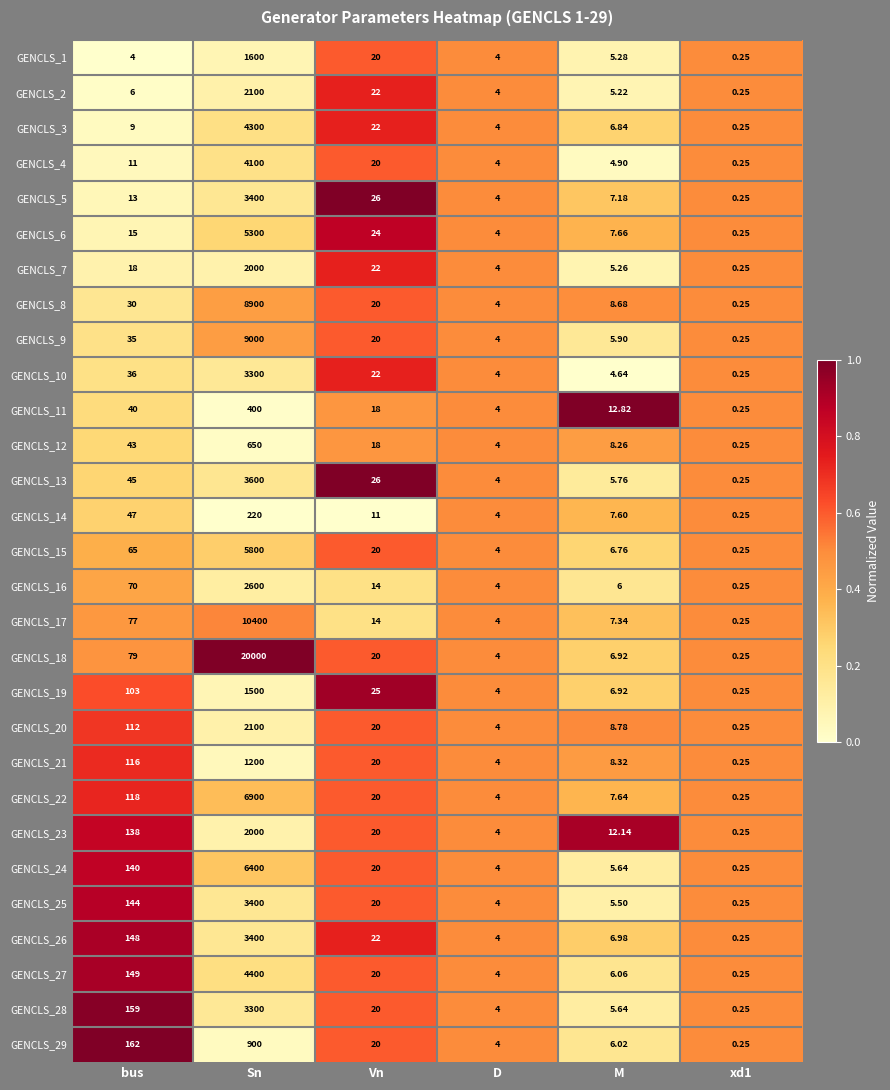

At which label is GENCLS_4 closest to 2050?

Vn